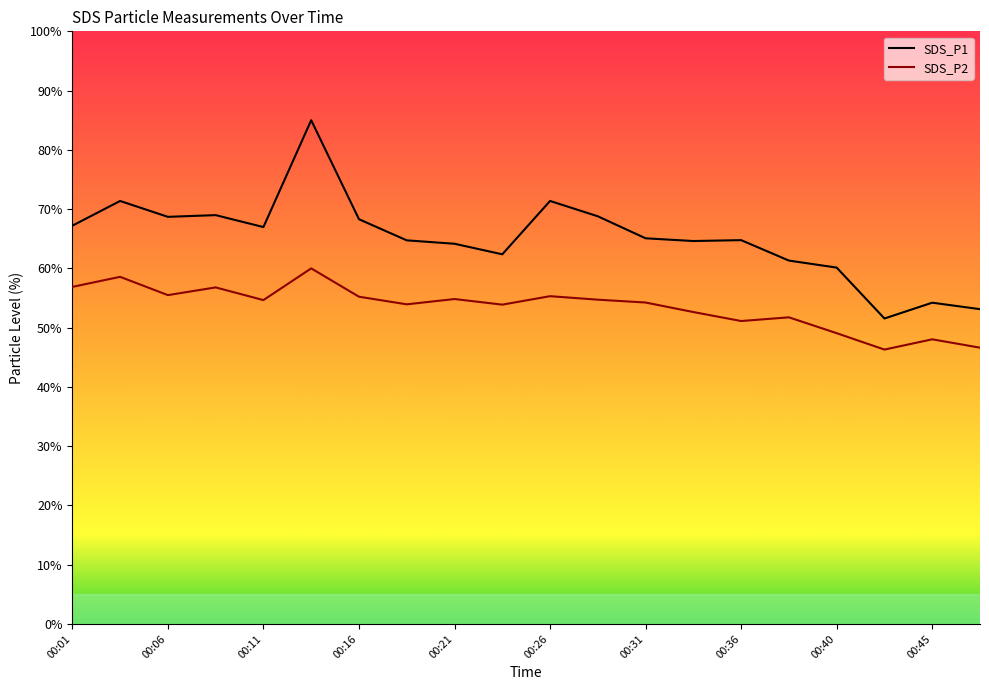

What is the value of the SDS_P2 point at the 19th from the left?

48.0